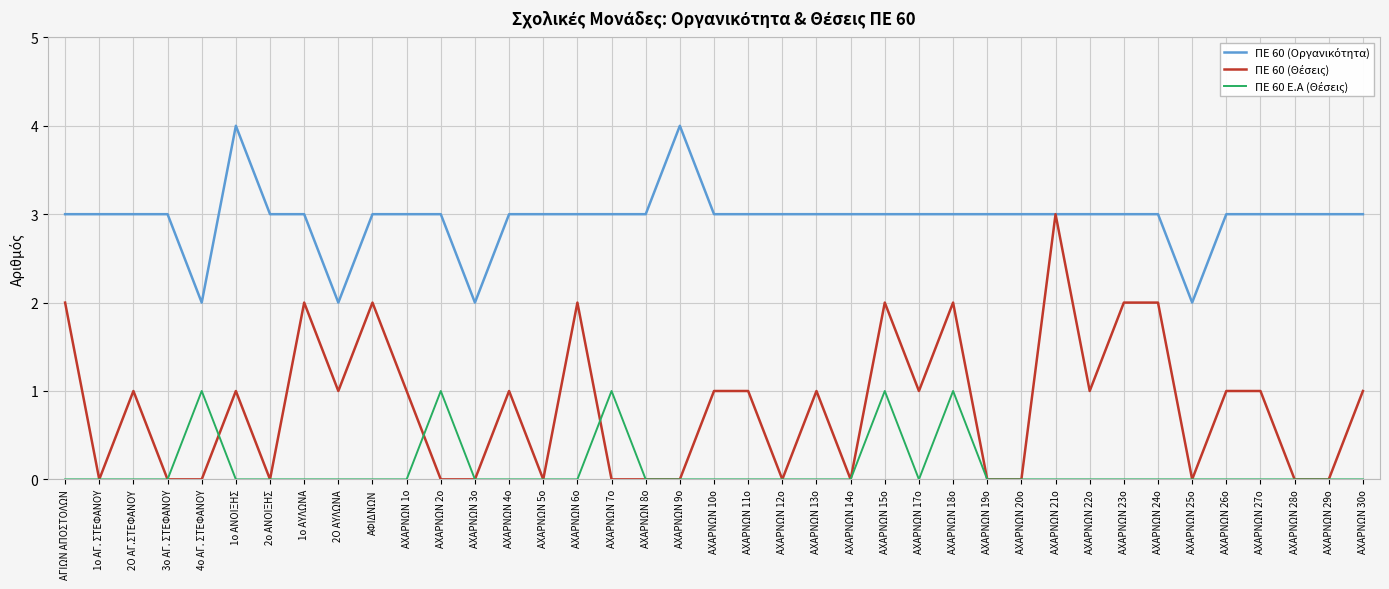

What is the spread (max minus min) of values at ΑΧΑΡΝΩΝ 6ο?

3